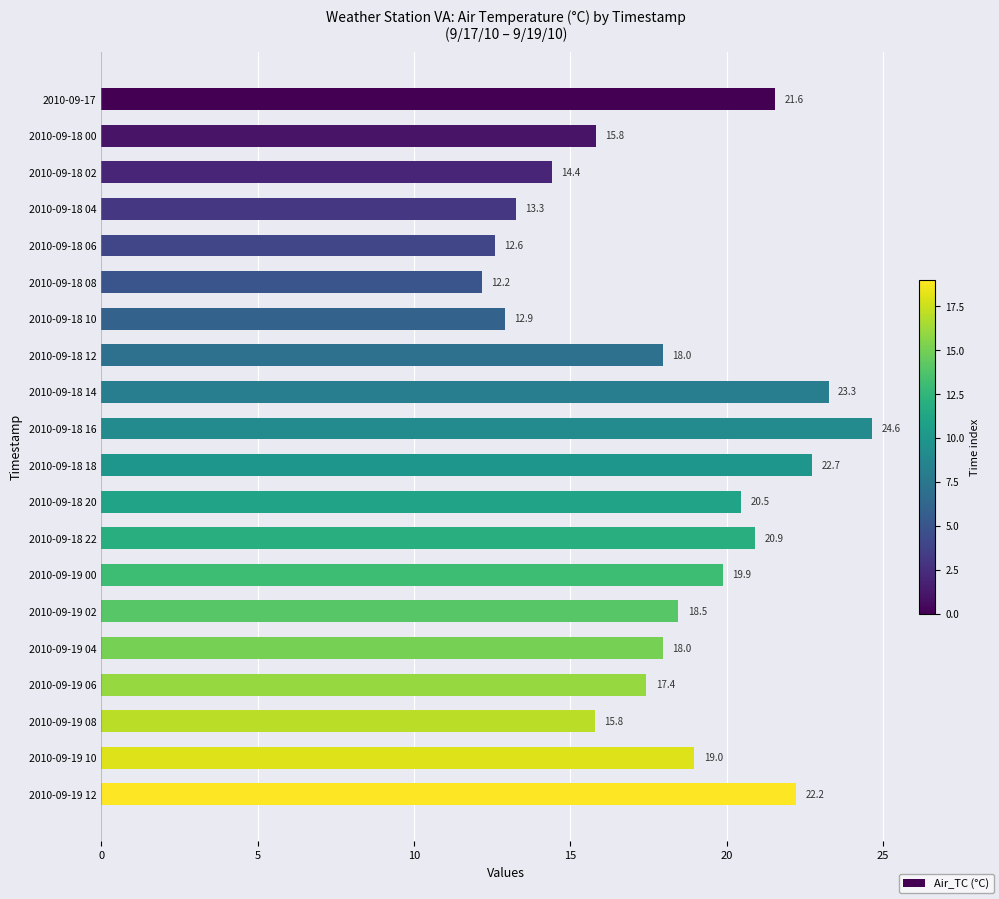

How many values are below 18?

10